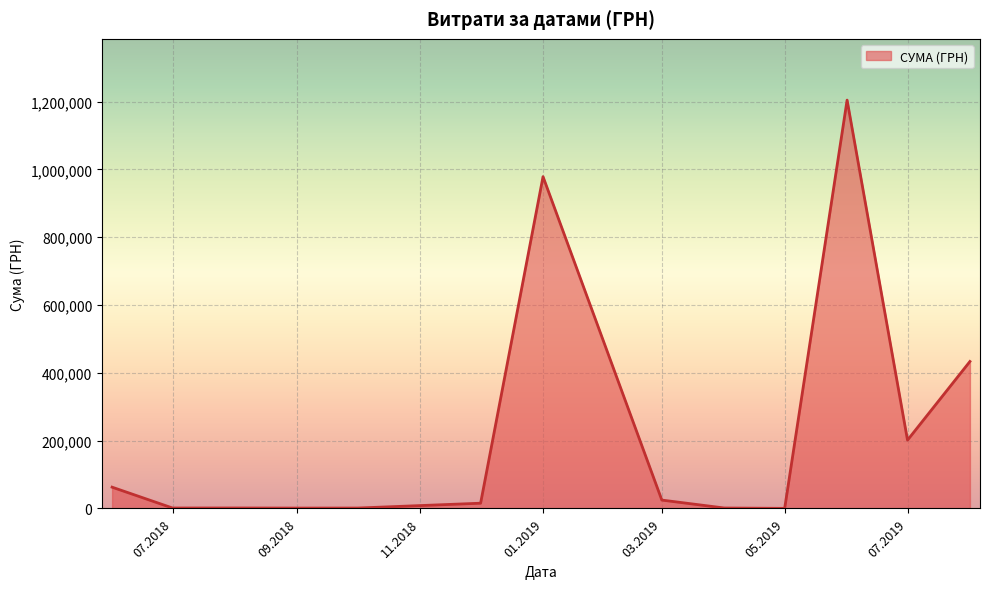

What is the smallest value displayed?

237.1